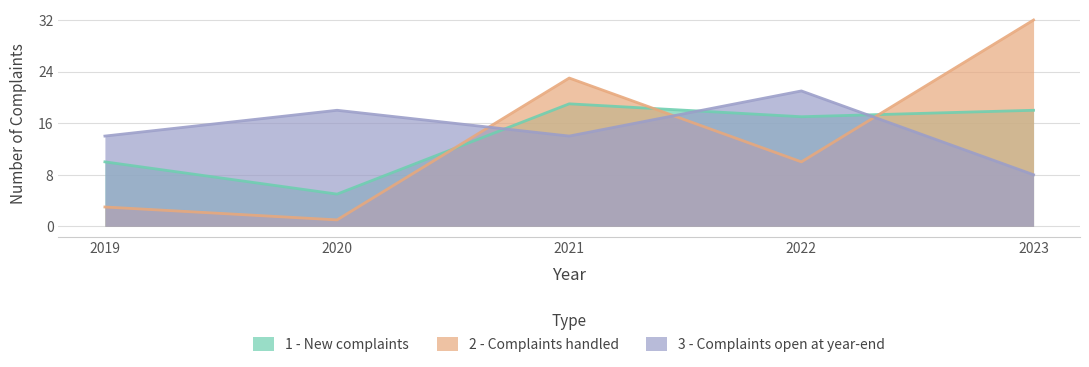

At which category is the sum across all series the highest?

2023